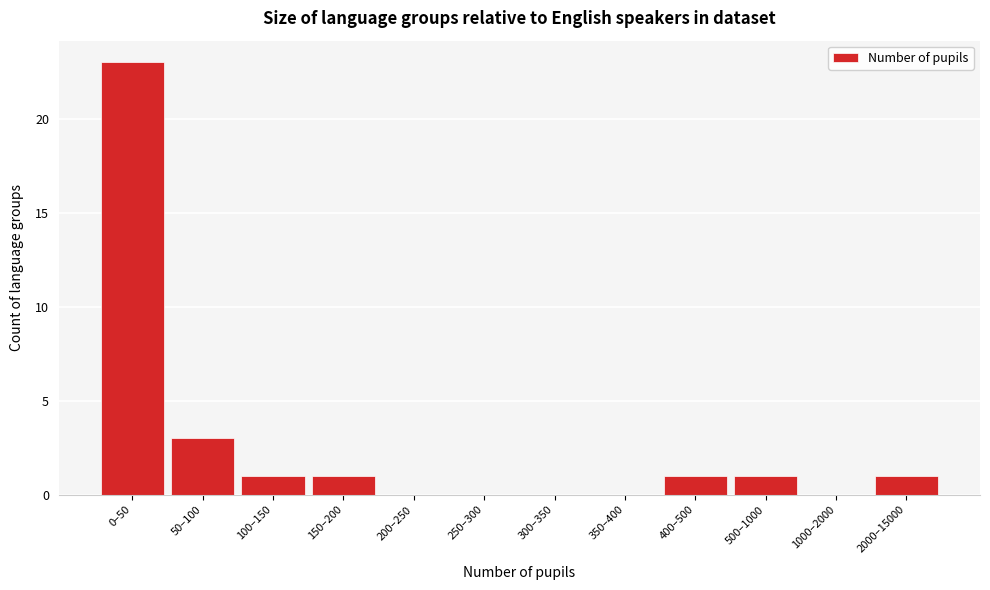

Reading left to right, transcribe all the data shown in this chart.

0–50=23	50–100=3	100–150=1	150–200=1	200–250=0	250–300=0	300–350=0	350–400=0	400–500=1	500–1000=1	1000–2000=0	2000–15000=1